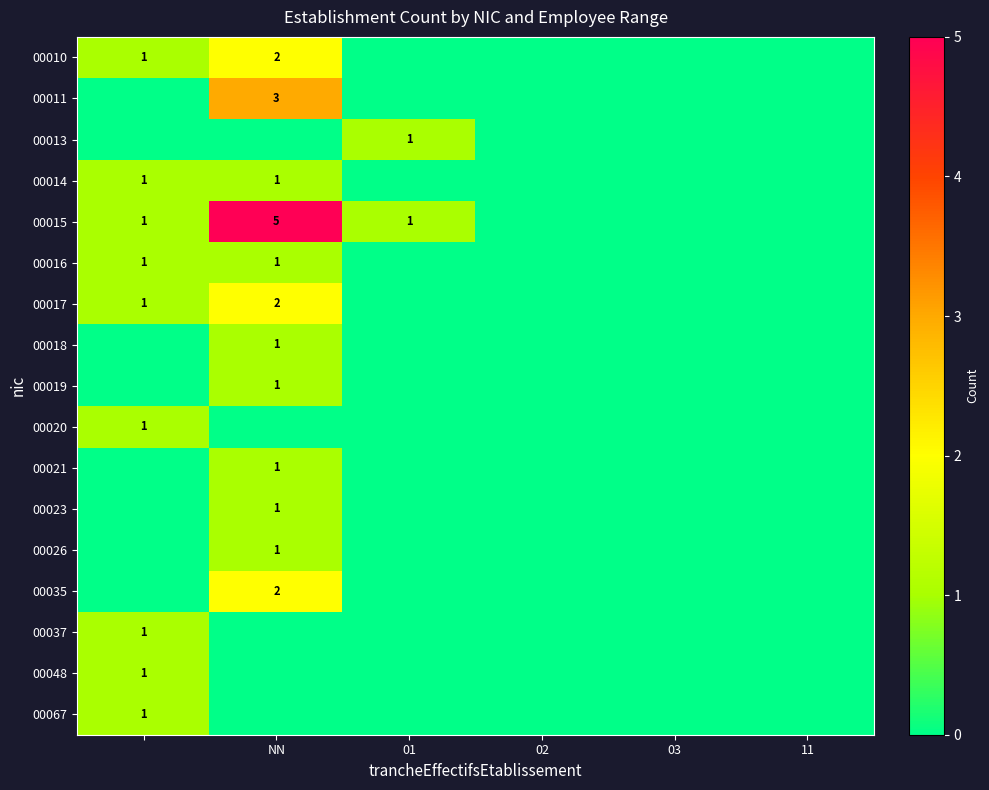

The value of 00013 at 01 is 2. True or false?

False